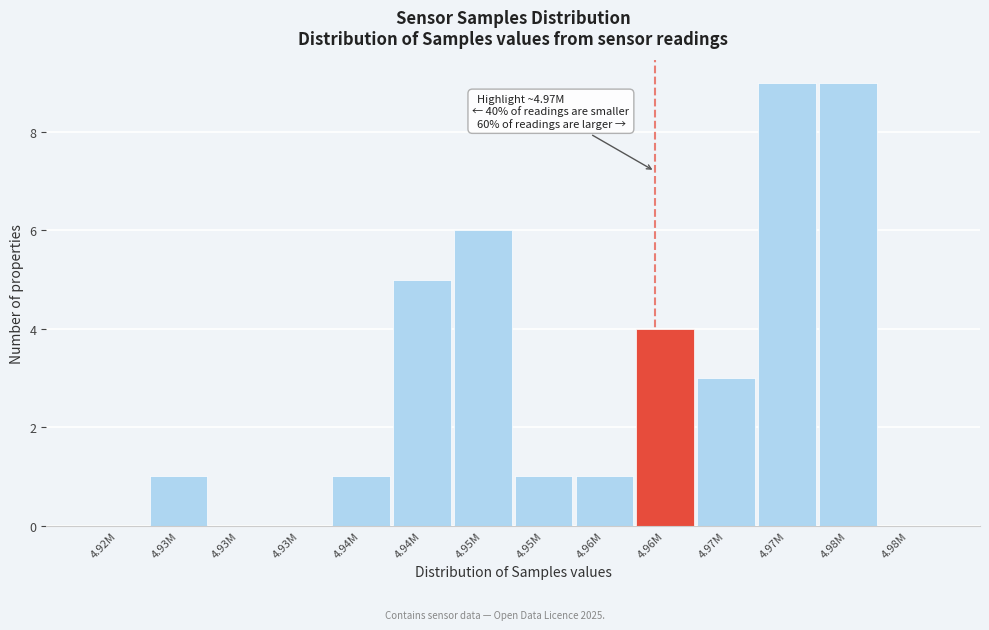

Count the number of categories in the chart.

14